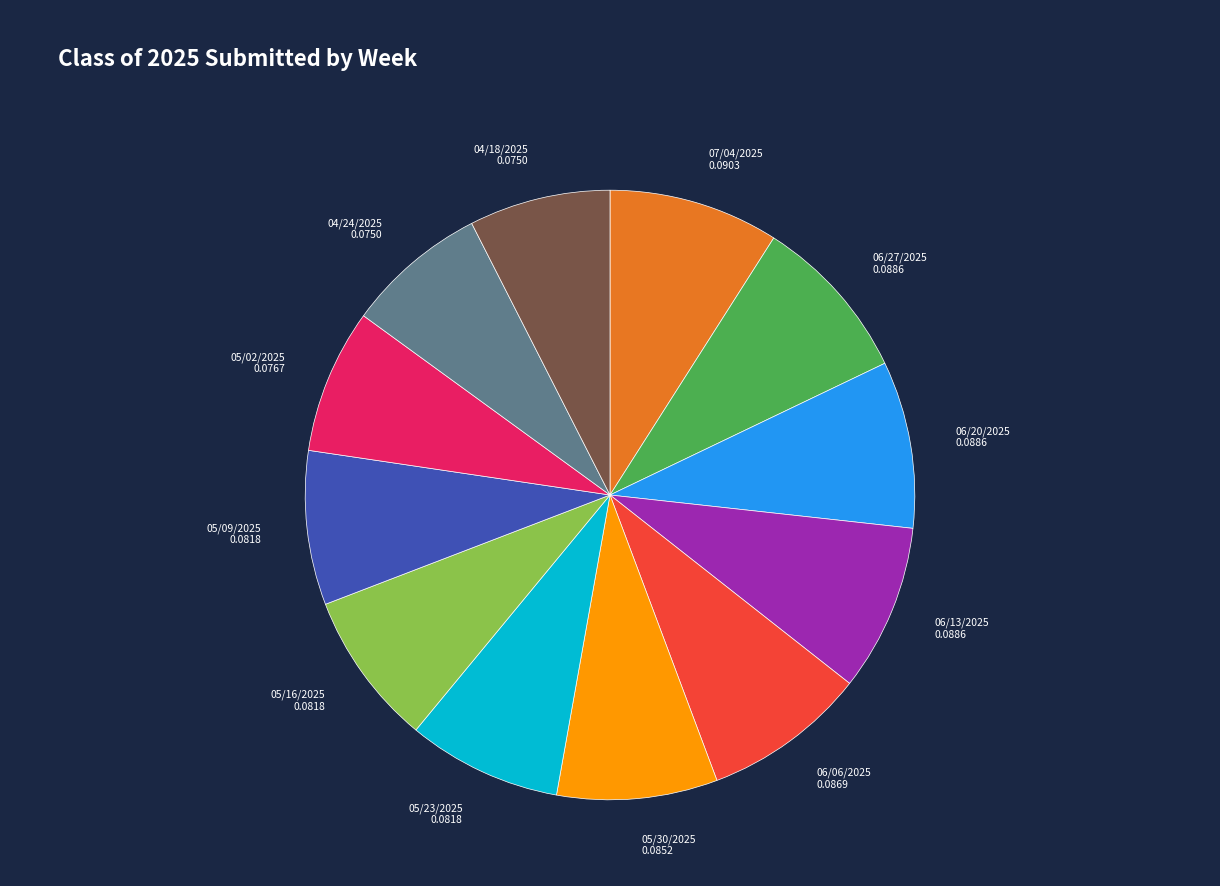

True or false: 05/30/2025 0.0852 accounts for 1% of the total.

False